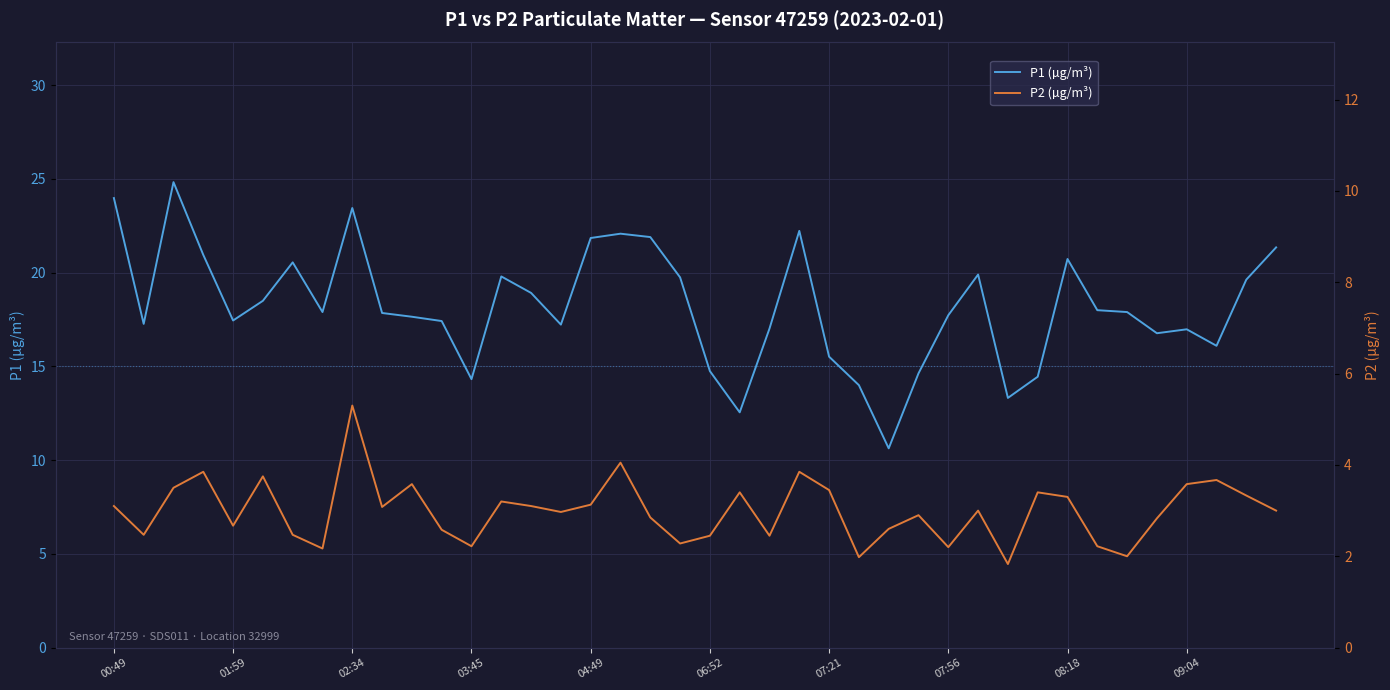

What position from the right is 22?

18